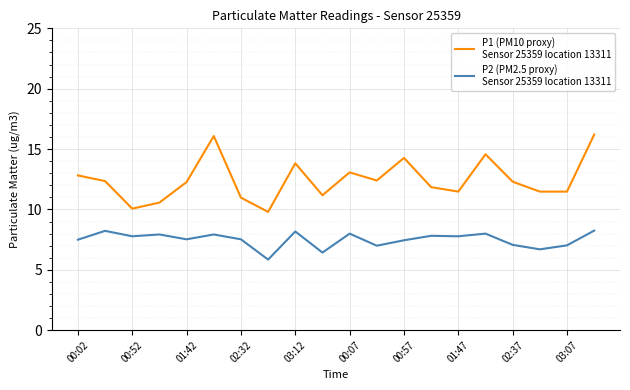

What is the maximum value shown in the chart?

16.2